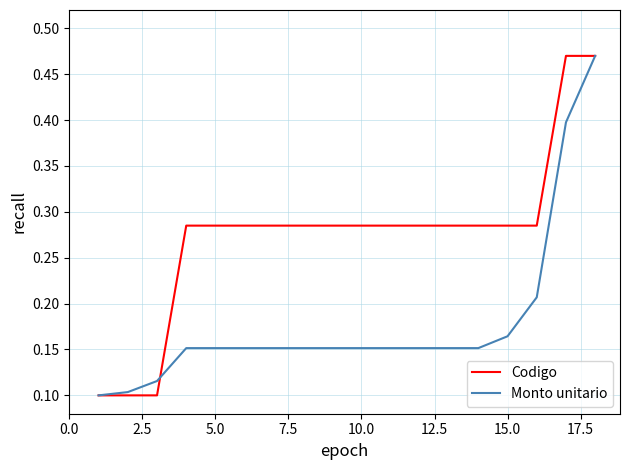

Which series has the largest total across all categories?

Codigo